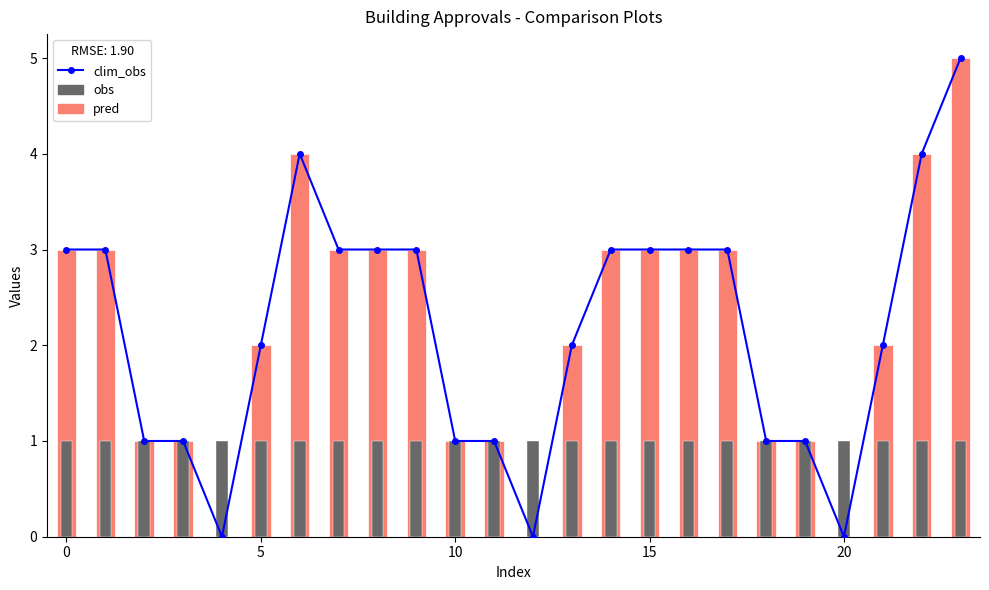

Reading right to left, extract all data points from this chart.

5	4	2	0	1	1	3	3	3	3	2	0	1	1	3	3	3	4	2	0	1	1	3	3